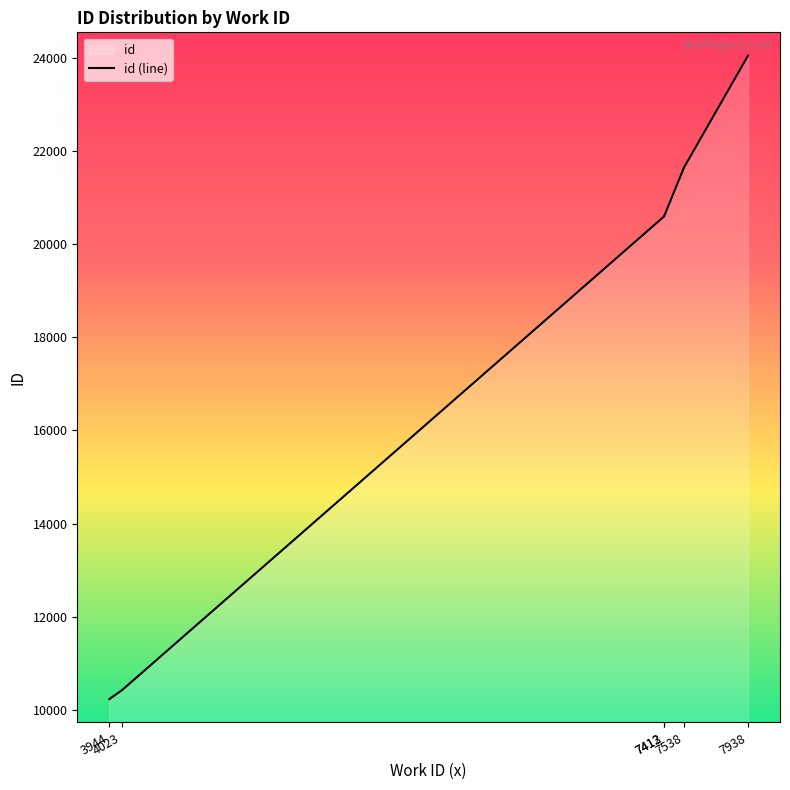

What is the ratio of the value at 7538 to the value at 7412?

1.1